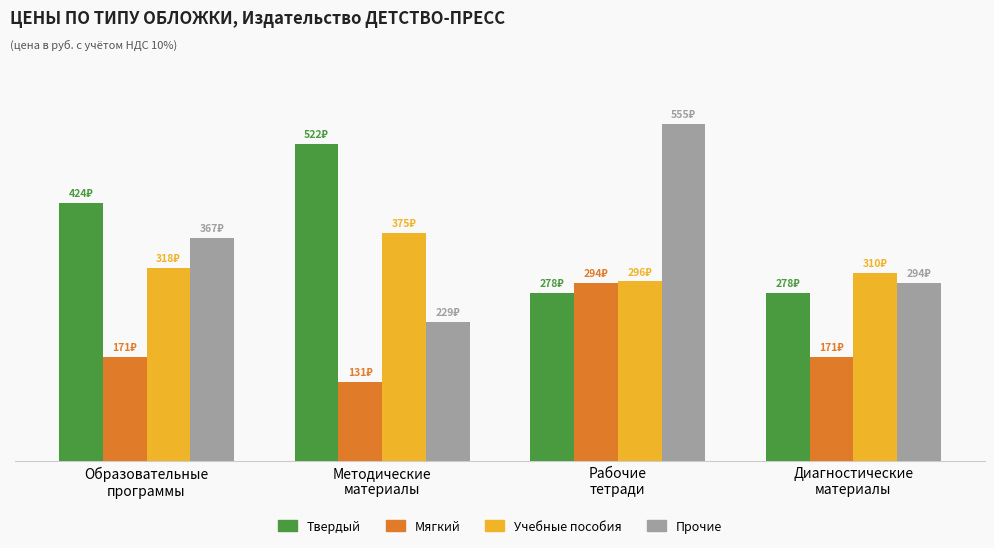

At how many categories does at least one series exceed 404?

3